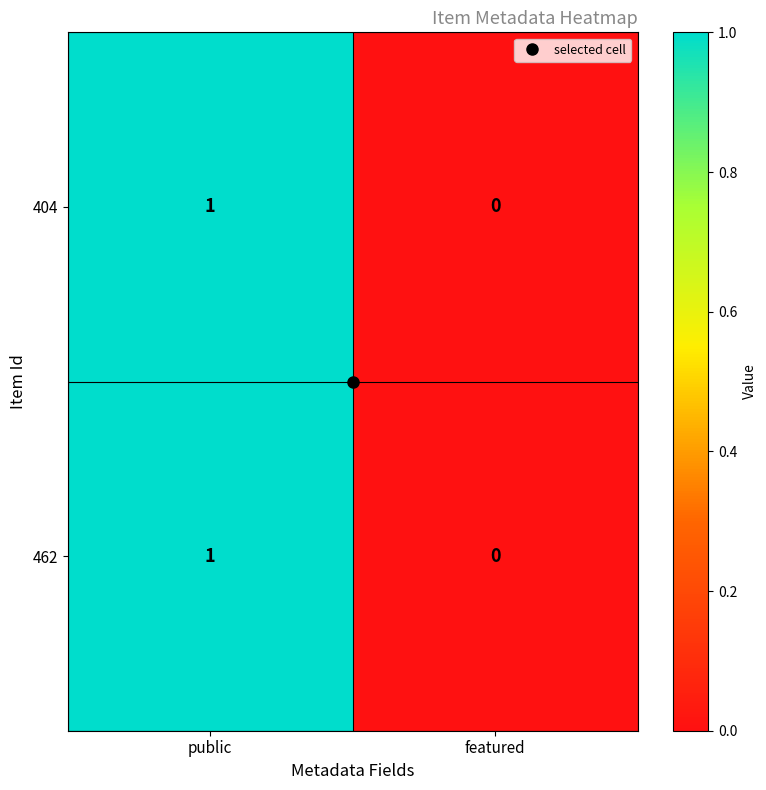

How many data points in 462 are less than 1?

1